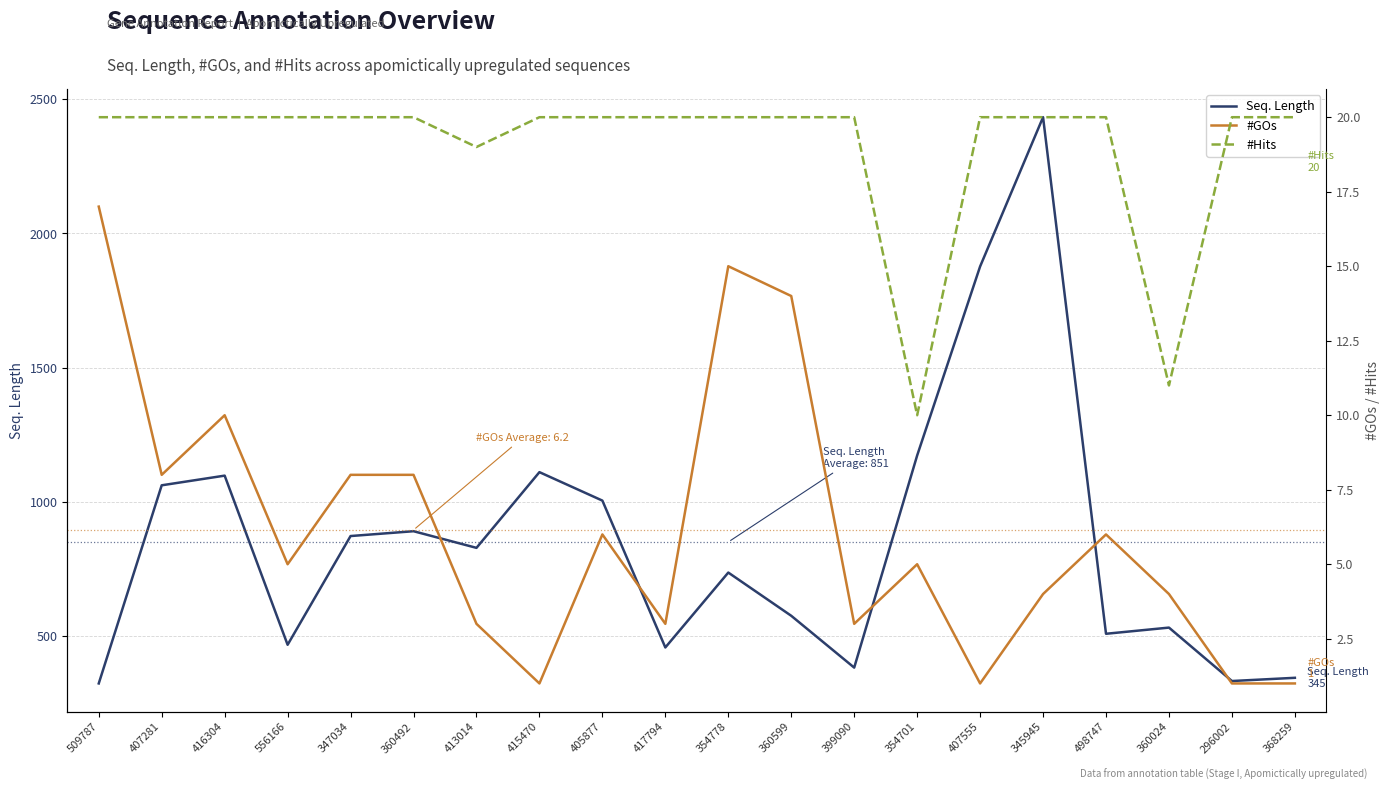

Rank the series by their maximum value, from highest to lowest.

Seq. Length, #Hits, #GOs